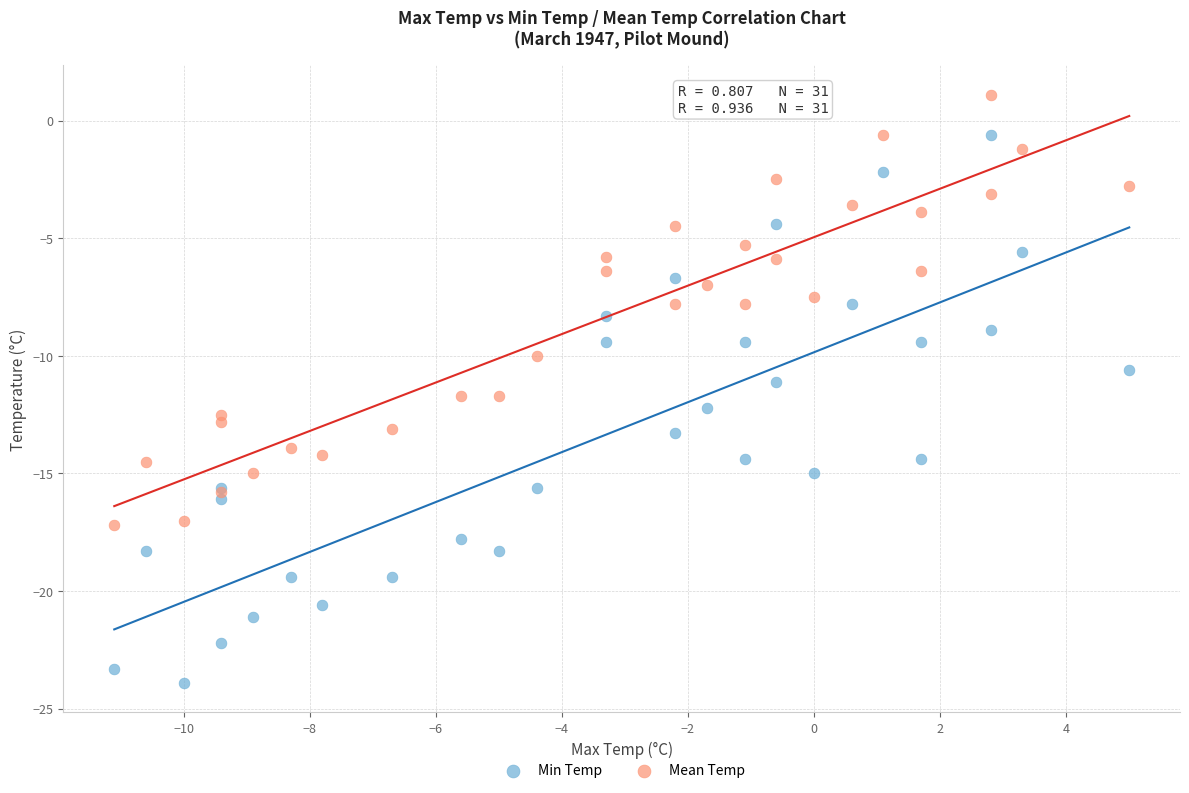

Which series has the largest Y range (max minus min)?

Min Temp